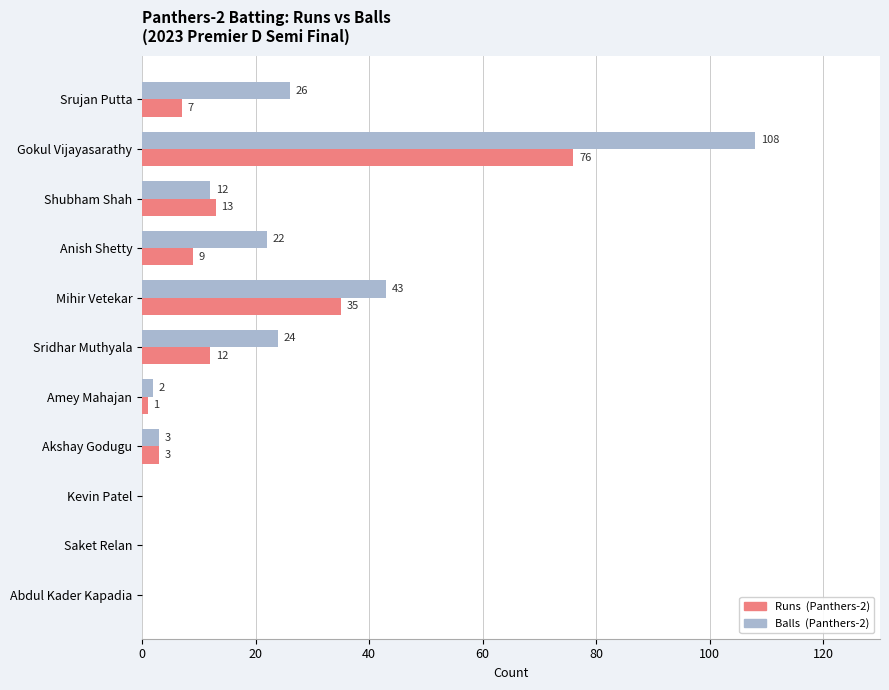

At which category is the sum across all series the highest?

Gokul Vijayasarathy